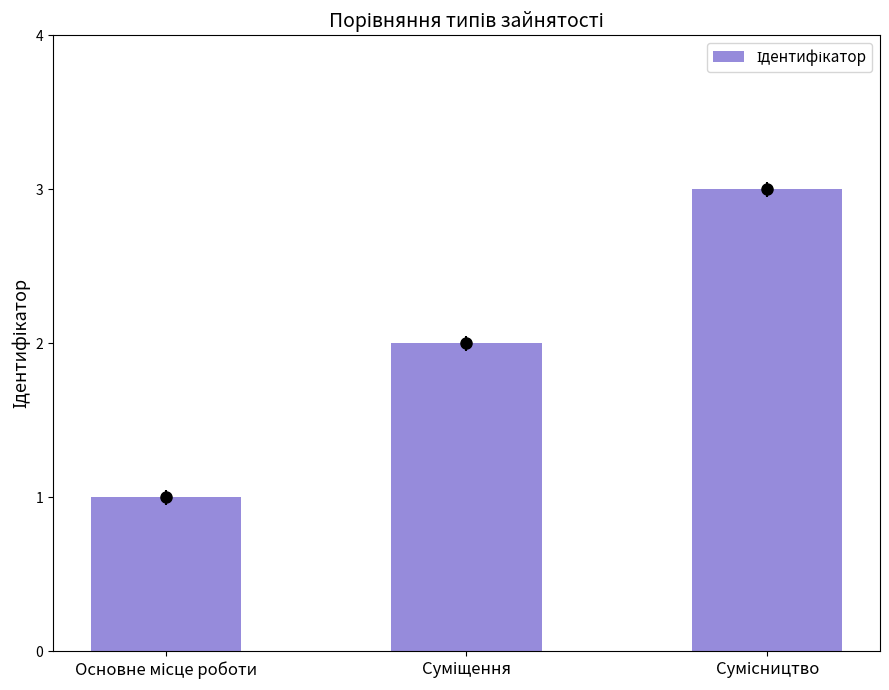

What is the maximum value shown in the chart?

3